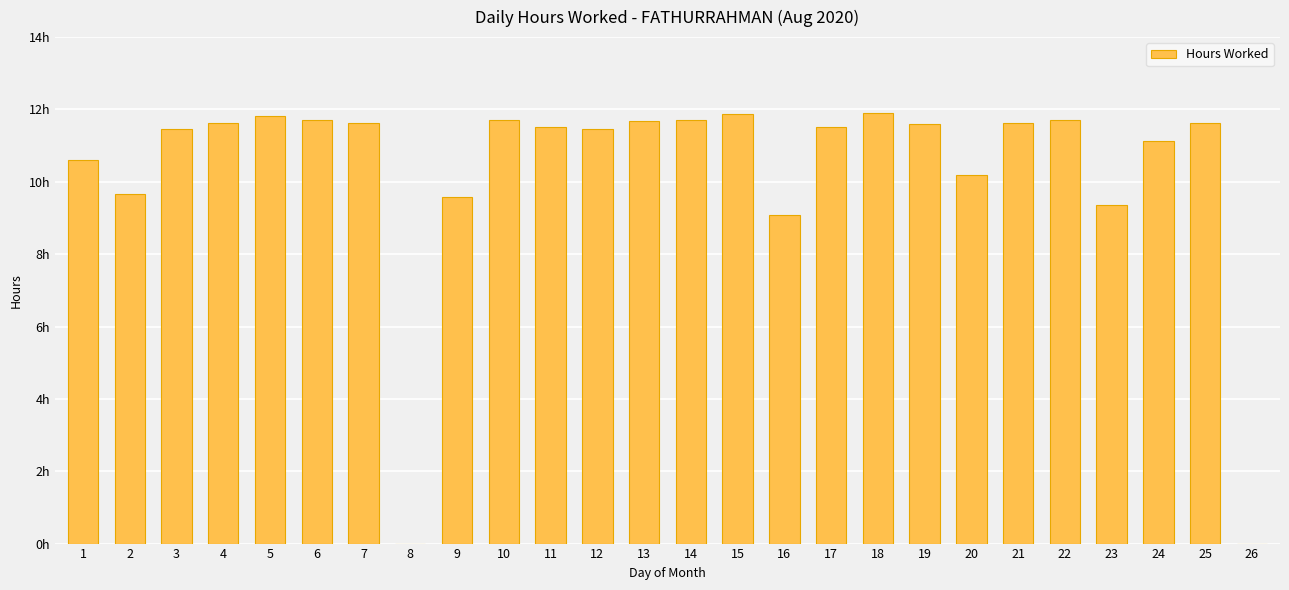

What is the value of the 5th bar from the left?

11.8